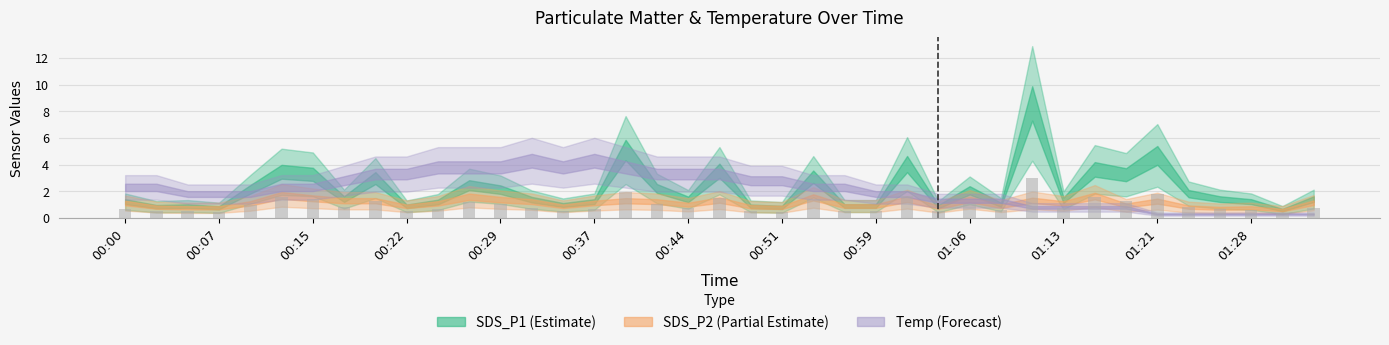

How many values in the SDS_P1 series are below 1?

11